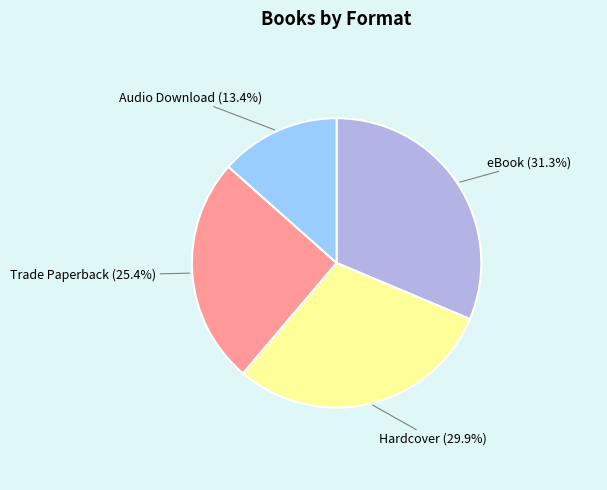

Is there a majority slice in this chart?

No